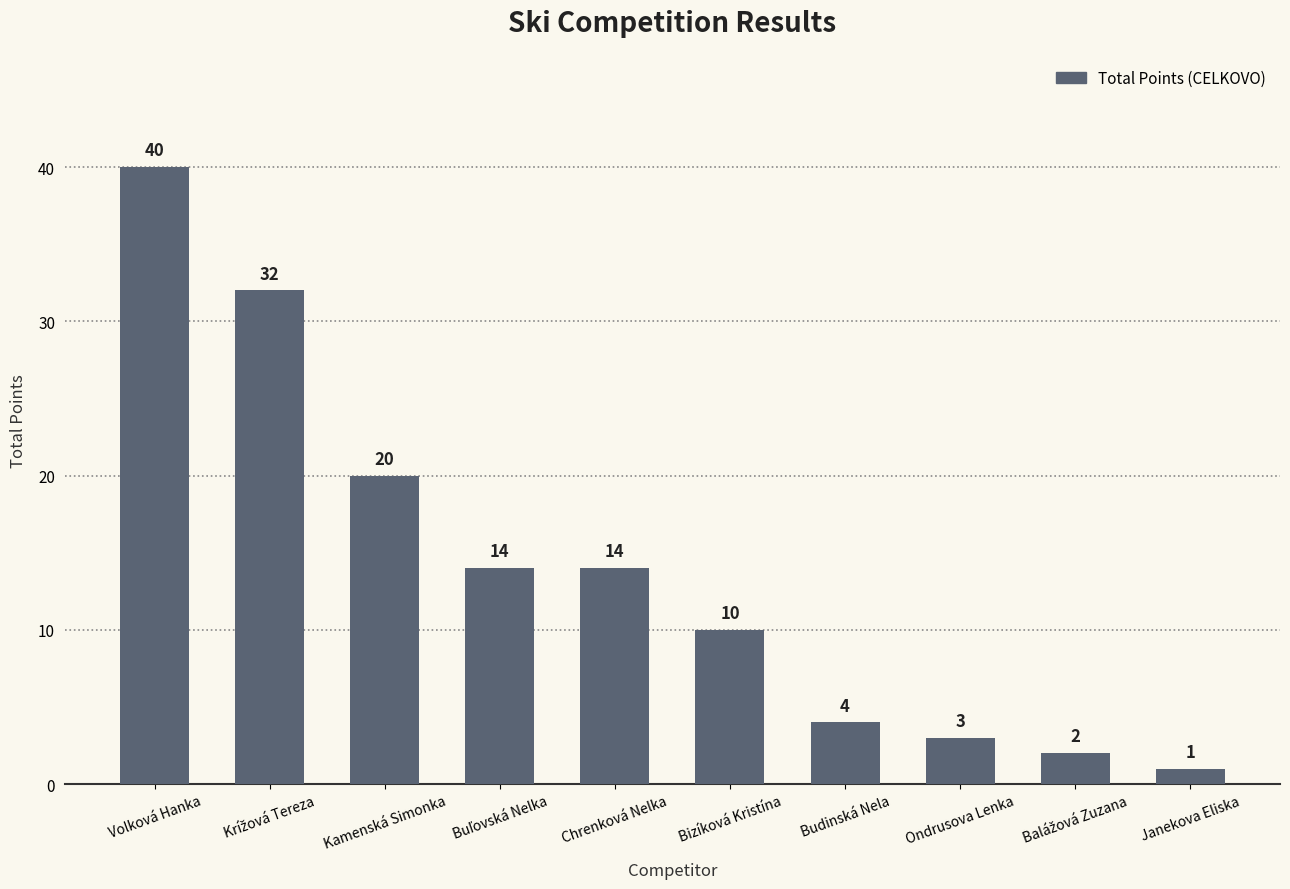

Are the bars grouped side by side (vs. stacked)?

No